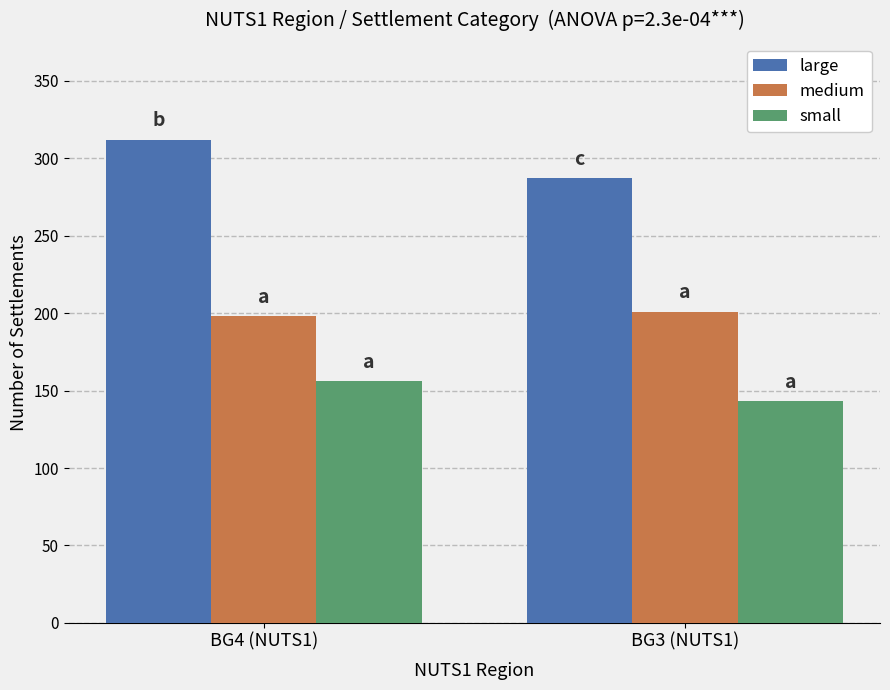

Reading left to right, extract all data points from this chart.

large: 312	287
medium: 198	201
small: 156	143